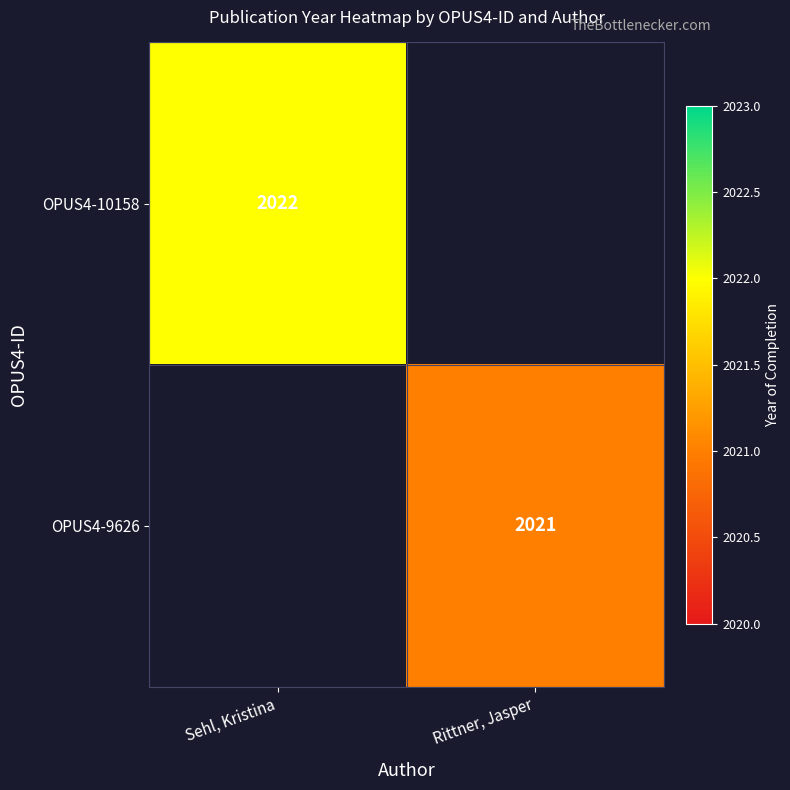

Is it true that OPUS4-10158 equals 1395 at Sehl, Kristina?

False